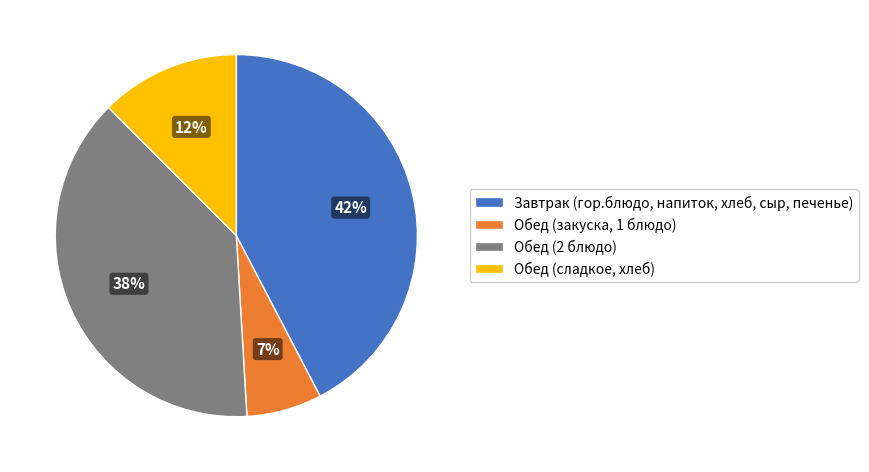

What percentage is the Обед (2 блюдо) slice, to the nearest percent?

38%